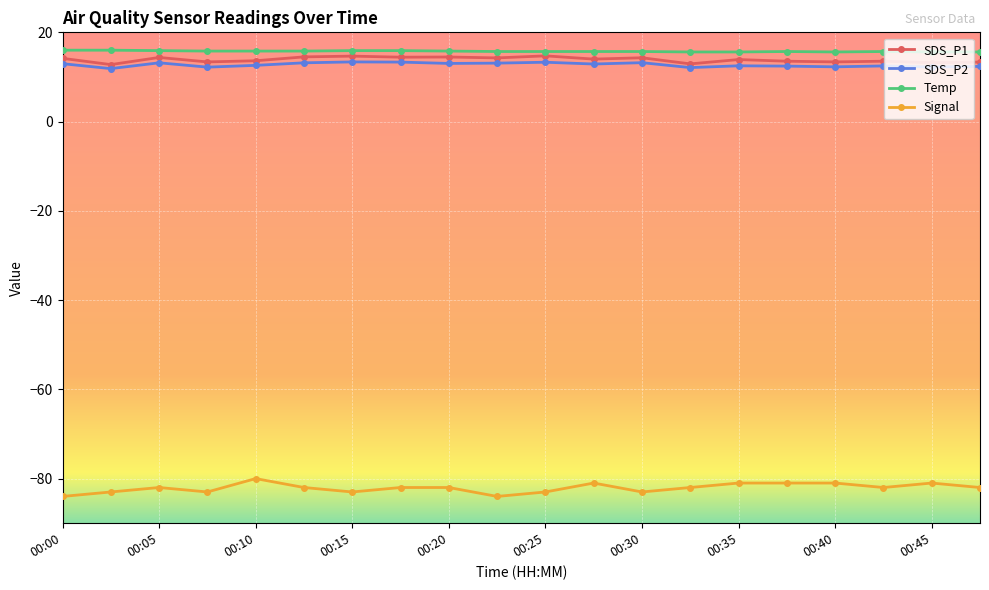

What is the value of the SDS_P1 point at the 4th from the left?

13.4